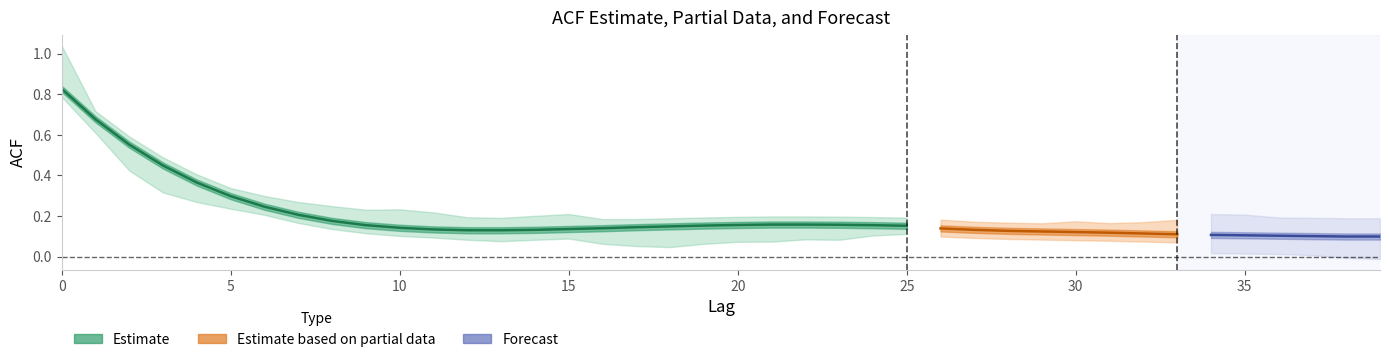

Reading right to left, extract all data points from this chart.

acf_shown: 39=0.1	38=0.1	37=0.1	36=0.1	35=0.1	34=0.1	33=0.1	32=0.1	31=0.1	30=0.1	29=0.1	28=0.1	27=0.1	26=0.1	25=0.1	24=0.1	23=0.1	22=0.1	21=0.1	20=0.1	19=0.1	18=0.1	17=0.1	16=0.1	15=0.2	14=0.2	13=0.2	12=0.2	11=0.2	10=0.2	9=0.2	8=0.2	7=0.2	6=0.3	5=0.3	4=0.3	3=0.3	2=0.4	1=0.6	0=1.0
acf_shown_smooth: 39=0.1	38=0.1	37=0.1	36=0.1	35=0.1	34=0.1	33=0.1	32=0.1	31=0.1	30=0.1	29=0.1	28=0.1	27=0.1	26=0.1	25=0.2	24=0.2	23=0.2	22=0.2	21=0.2	20=0.2	19=0.2	18=0.1	17=0.1	16=0.1	15=0.1	14=0.1	13=0.1	12=0.1	11=0.1	10=0.1	9=0.2	8=0.2	7=0.2	6=0.2	5=0.3	4=0.4	3=0.4	2=0.6	1=0.7	0=0.8
acf_li: 39=0.1	38=0.1	37=0.1	36=0.1	35=0.1	34=0.1	33=0.2	32=0.2	31=0.2	30=0.2	29=0.2	28=0.2	27=0.2	26=0.2	25=0.2	24=0.1	23=0.1	22=0.1	21=0.1	20=0.1	19=0.1	18=0.1	17=0.1	16=0.1	15=0.1	14=0.1	13=0.1	12=0.1	11=0.2	10=0.2	9=0.2	8=0.2	7=0.2	6=0.3	5=0.3	4=0.3	3=0.4	2=0.5	1=0.7	0=1.0